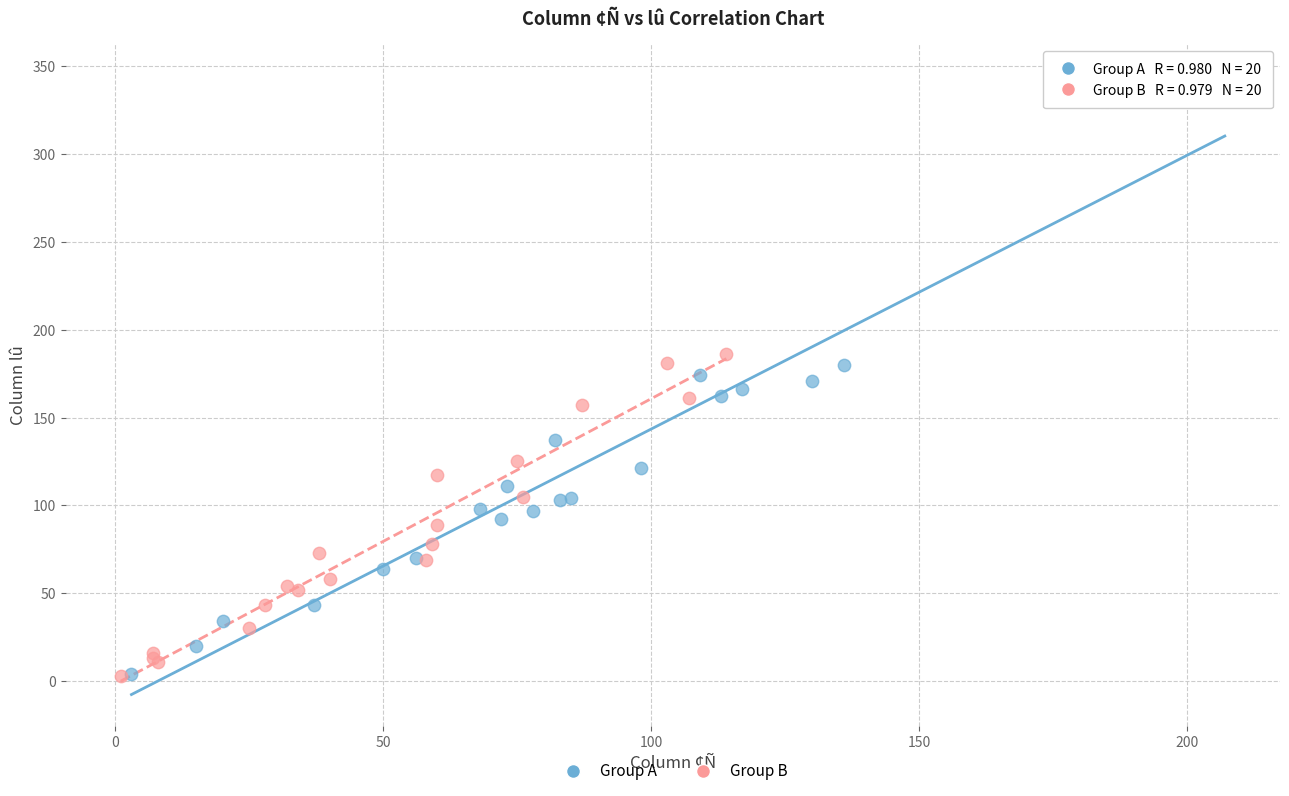

Which series has the largest Y range (max minus min)?

Group A